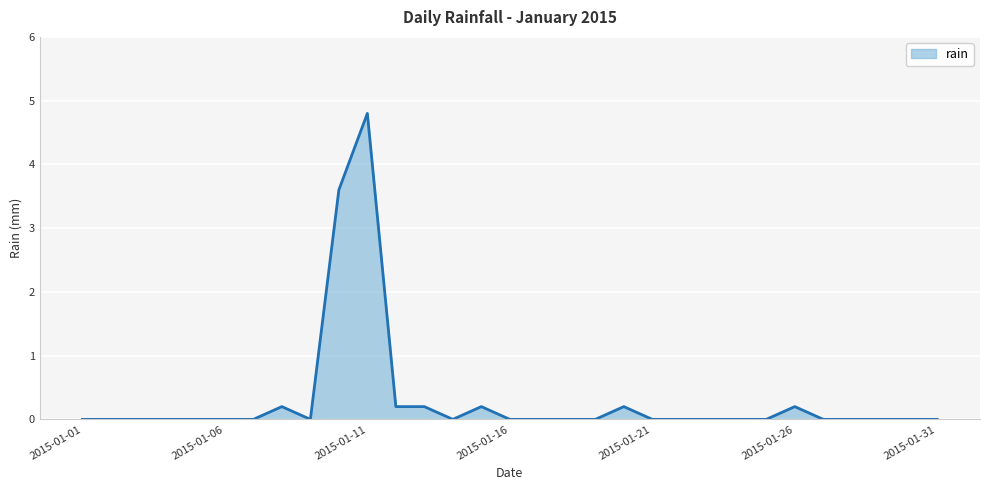

What is the maximum value shown in the chart?

4.8